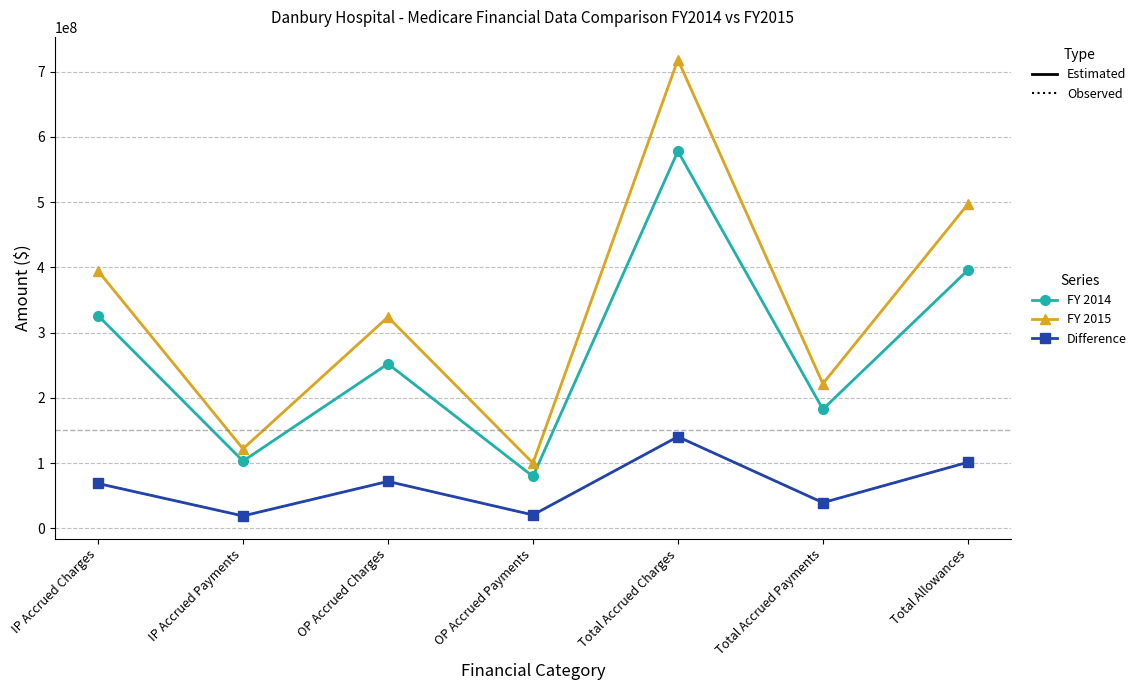

At which category is the sum across all series the highest?

Total Accrued Charges